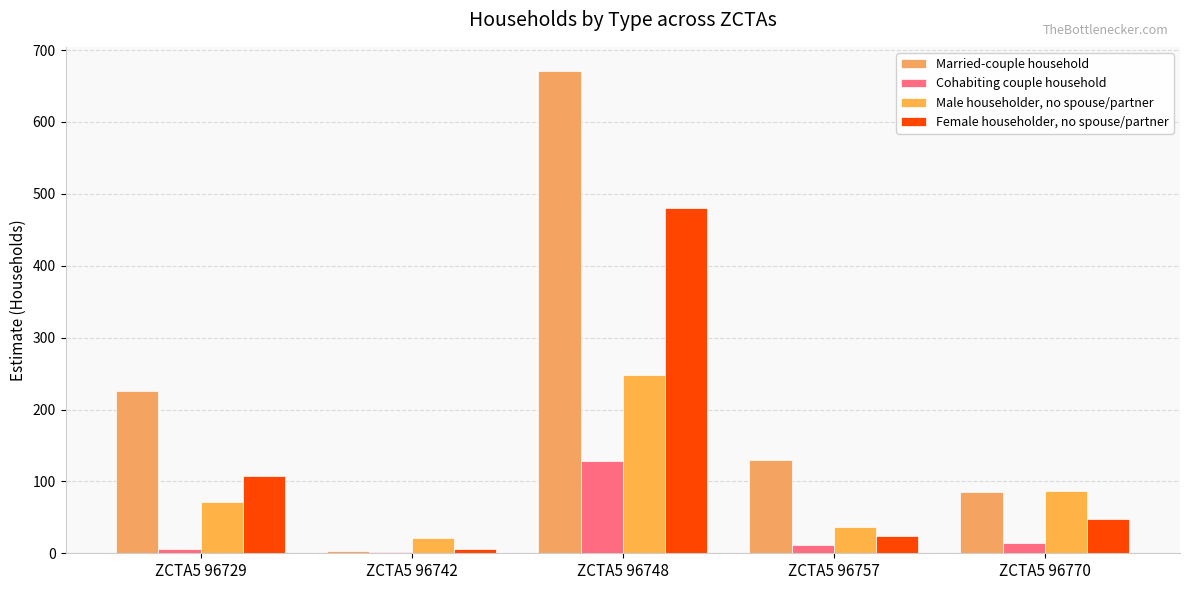

How many groups of bars are there?

5